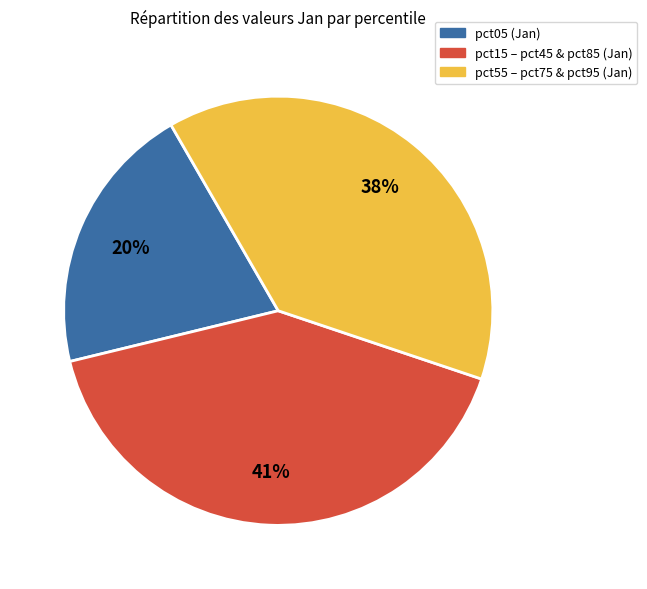

What is the largest slice in the pie chart?

pct15 – pct45 & pct85 (Jan)